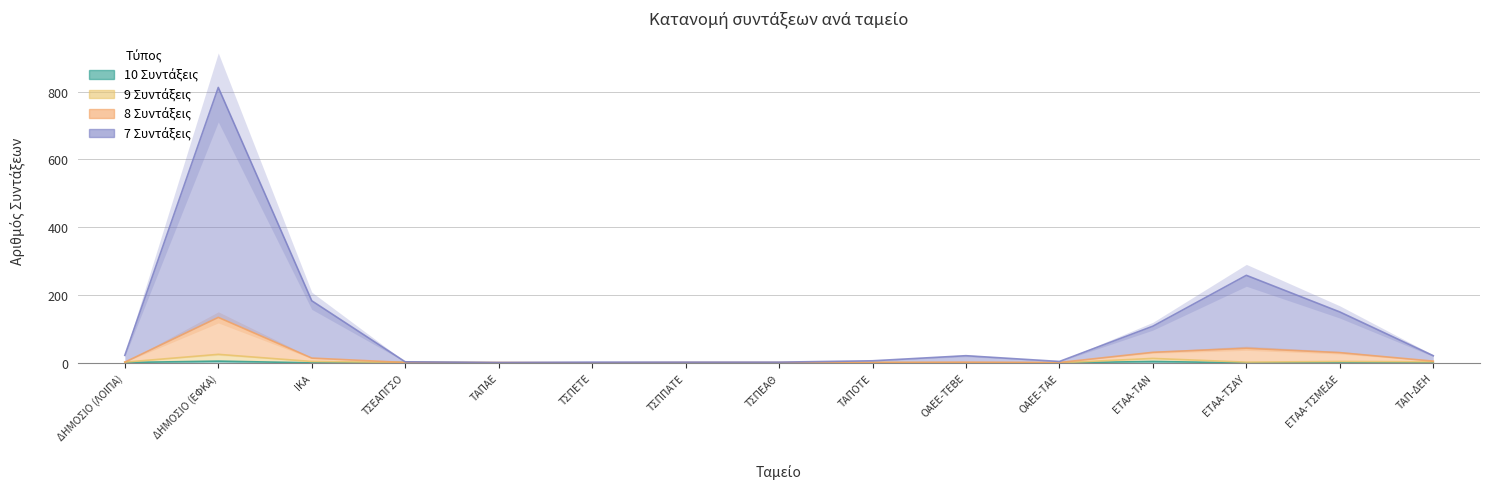

Reading left to right, transcribe all the data shown in this chart.

10 Συντάξεις: 1	5	0	1	0	0	0	0	0	0	0	4	0	0	0
9 Συντάξεις: 2	25	4	1	0	0	0	0	1	0	0	13	2	4	3
8 Συντάξεις: 2	134	14	1	1	0	1	1	1	2	1	31	43	30	5
7 Συντάξεις: 22	812	183	3	1	2	2	2	6	21	4	108	258	150	21